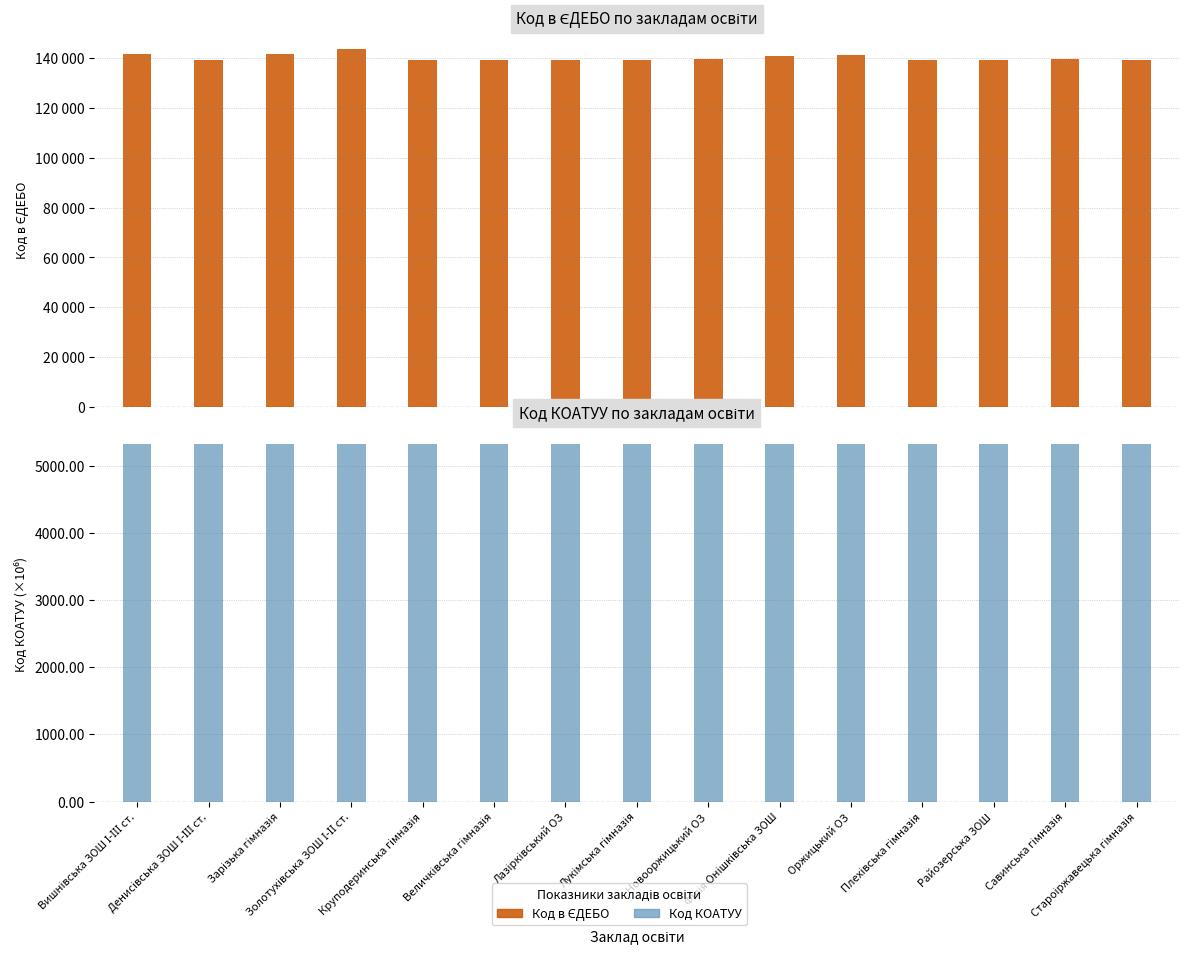

At which label does Код КОАТУУ reach its peak?

Староіржавецька гімназія